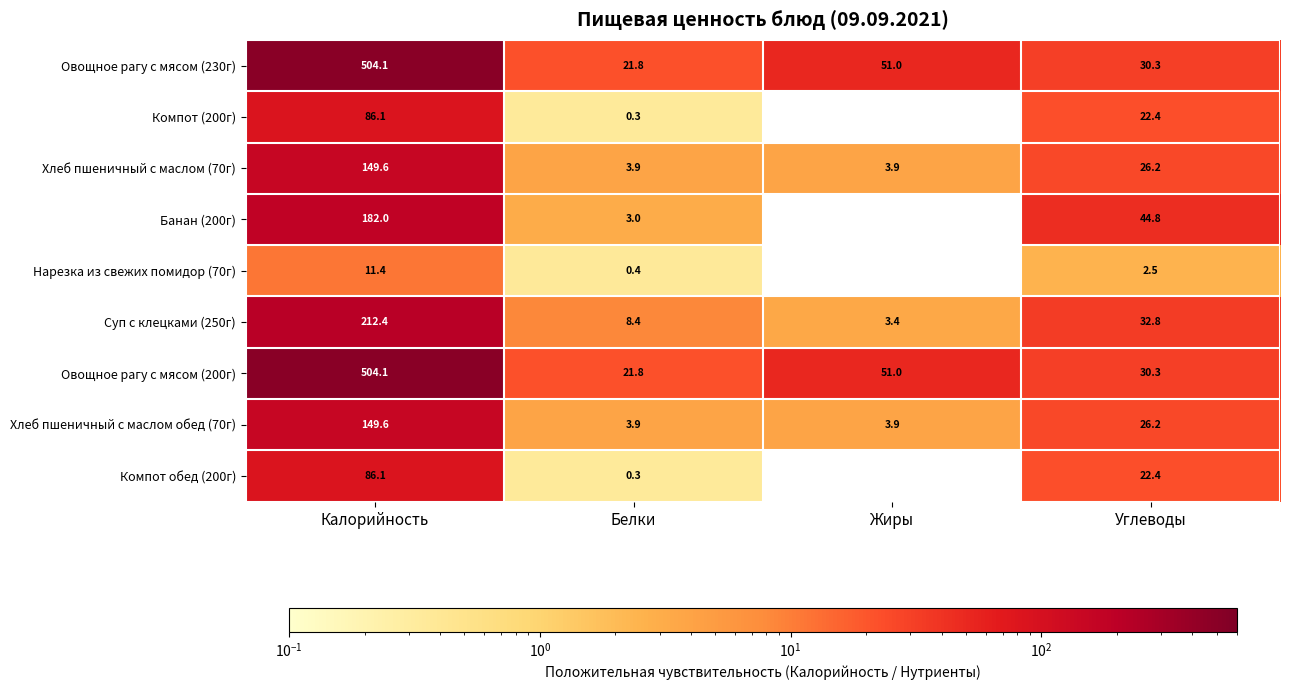

Between Углеводы and Калорийность, which is larger?

Калорийность